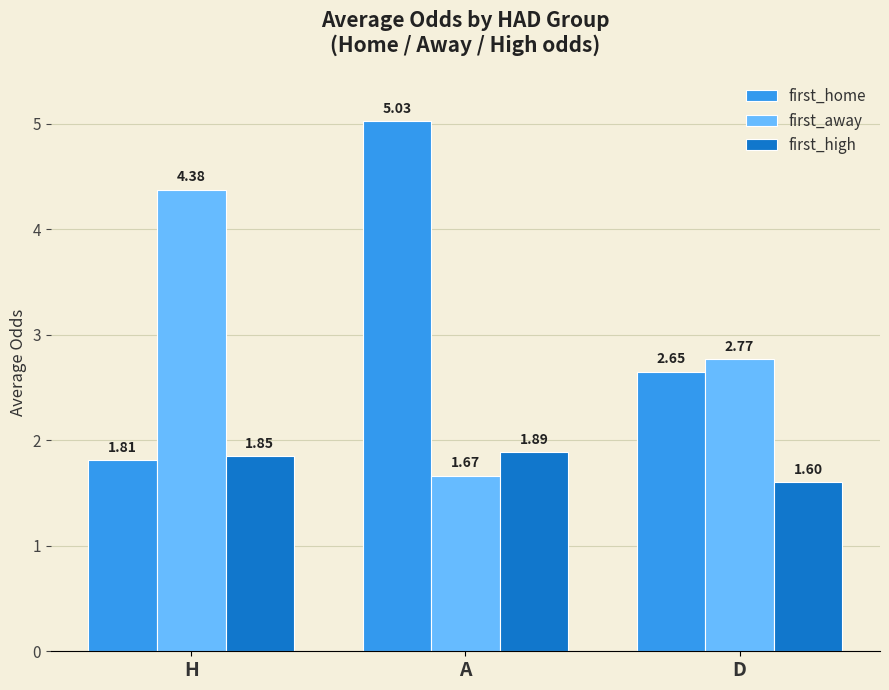

Rank the series by their maximum value, from lowest to highest.

first_high, first_away, first_home